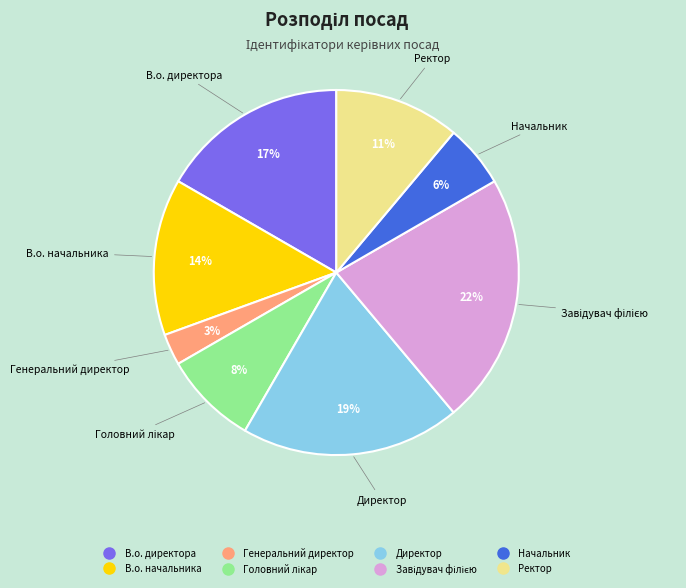

How many slices are in this pie chart?

8